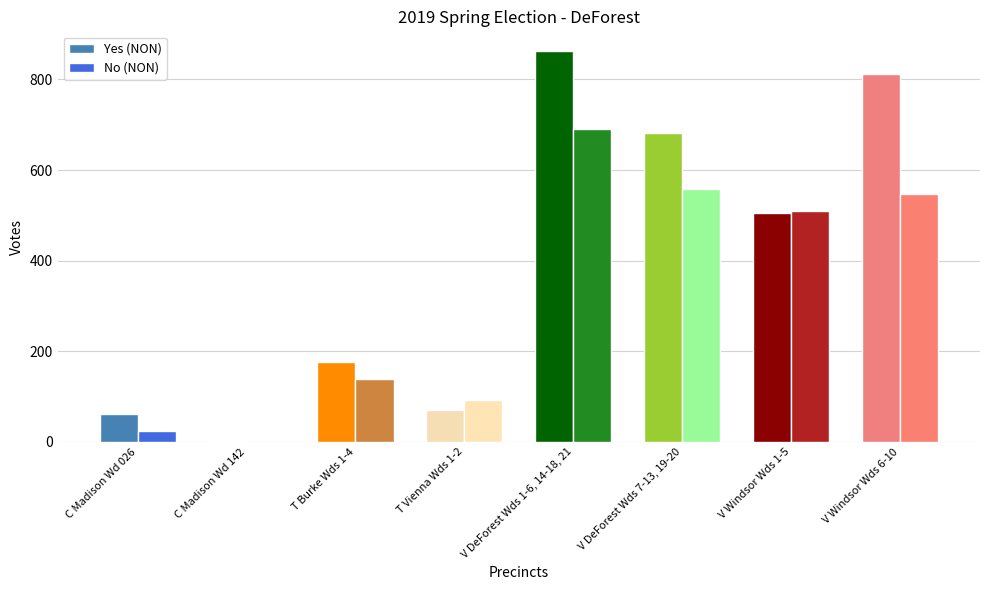

How many data points does each series have?

8